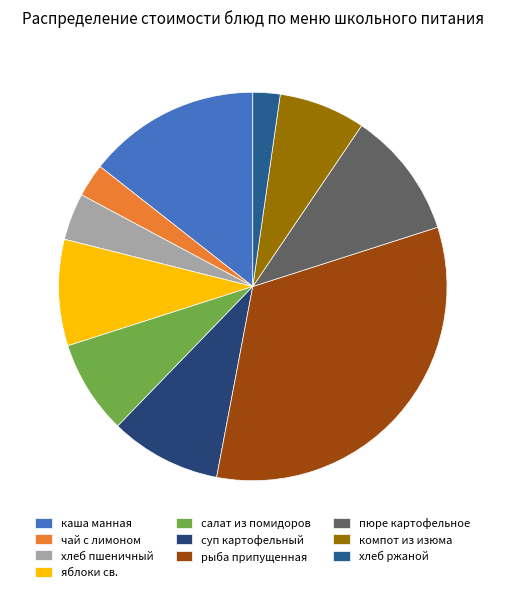

How many segments does this pie chart have?

10